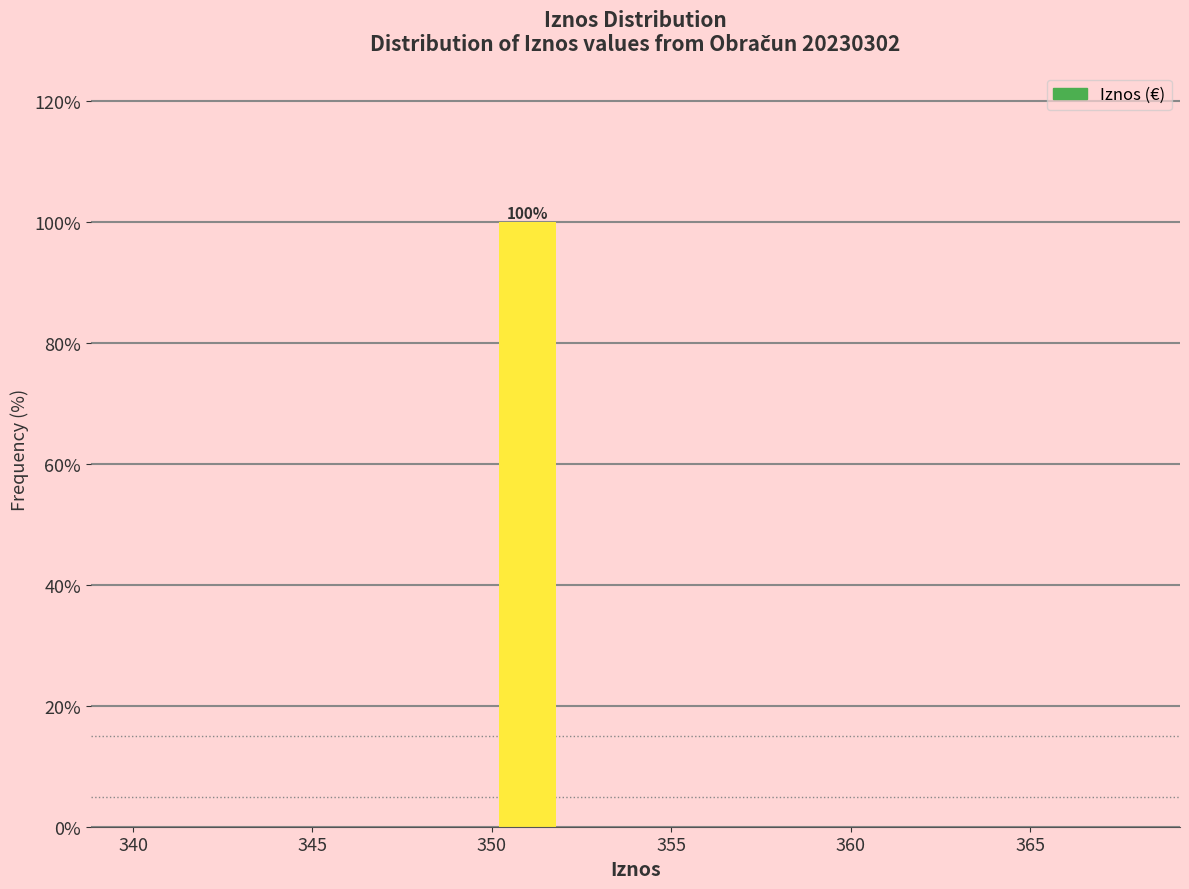

Which range on the x-axis has the tallest bar?

350 to 352